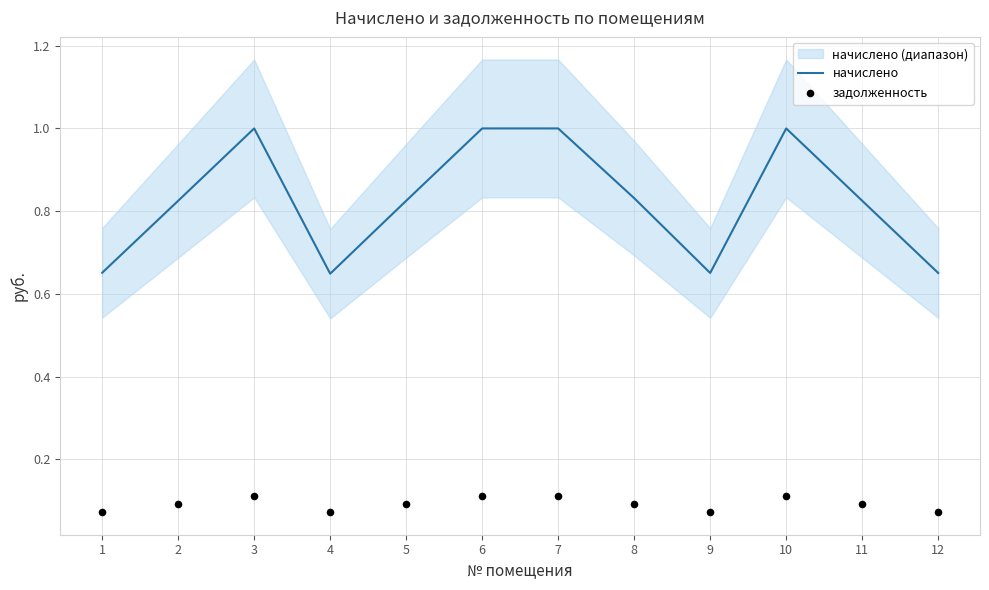

What are all the series names shown in the legend?

начислено, задолженность